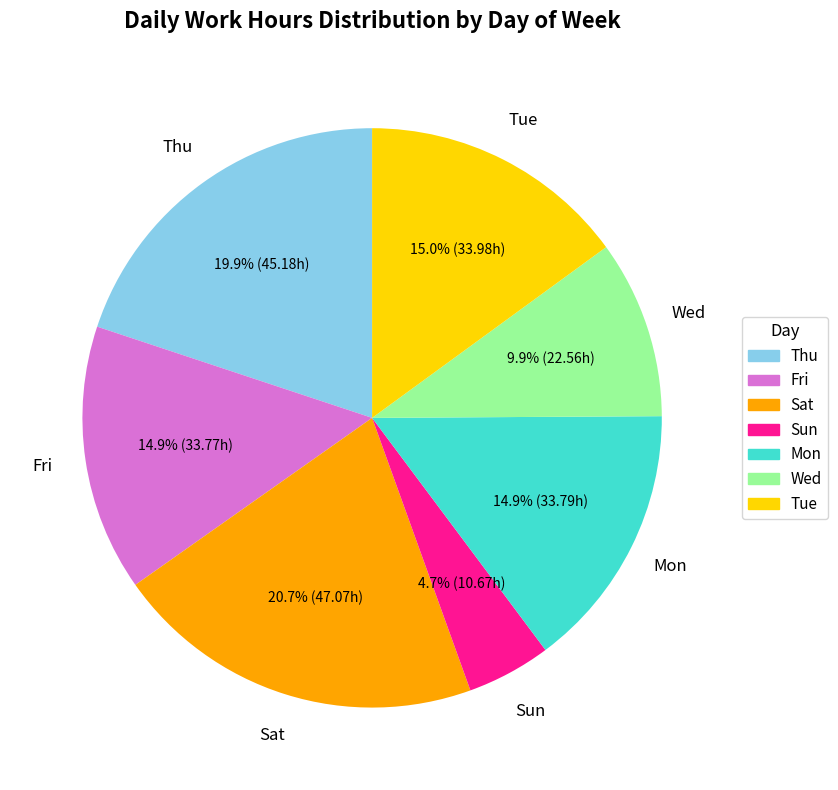

Is there a majority slice in this chart?

No